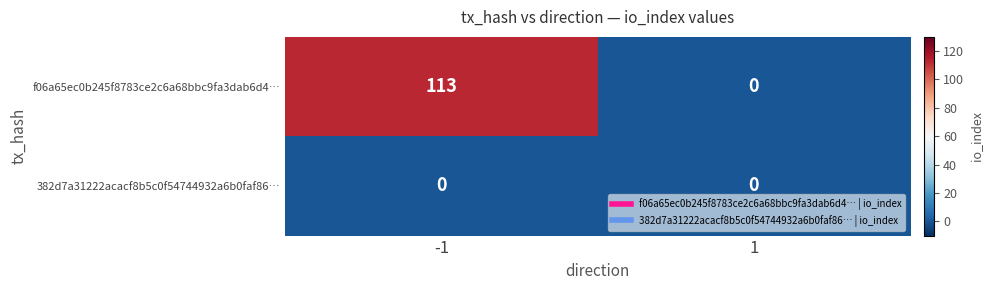

List the series in order of their peak value, lowest first.

382d7a31222acacf8b5c0f54744932a6b0faf86…, f06a65ec0b245f8783ce2c6a68bbc9fa3dab6d4…